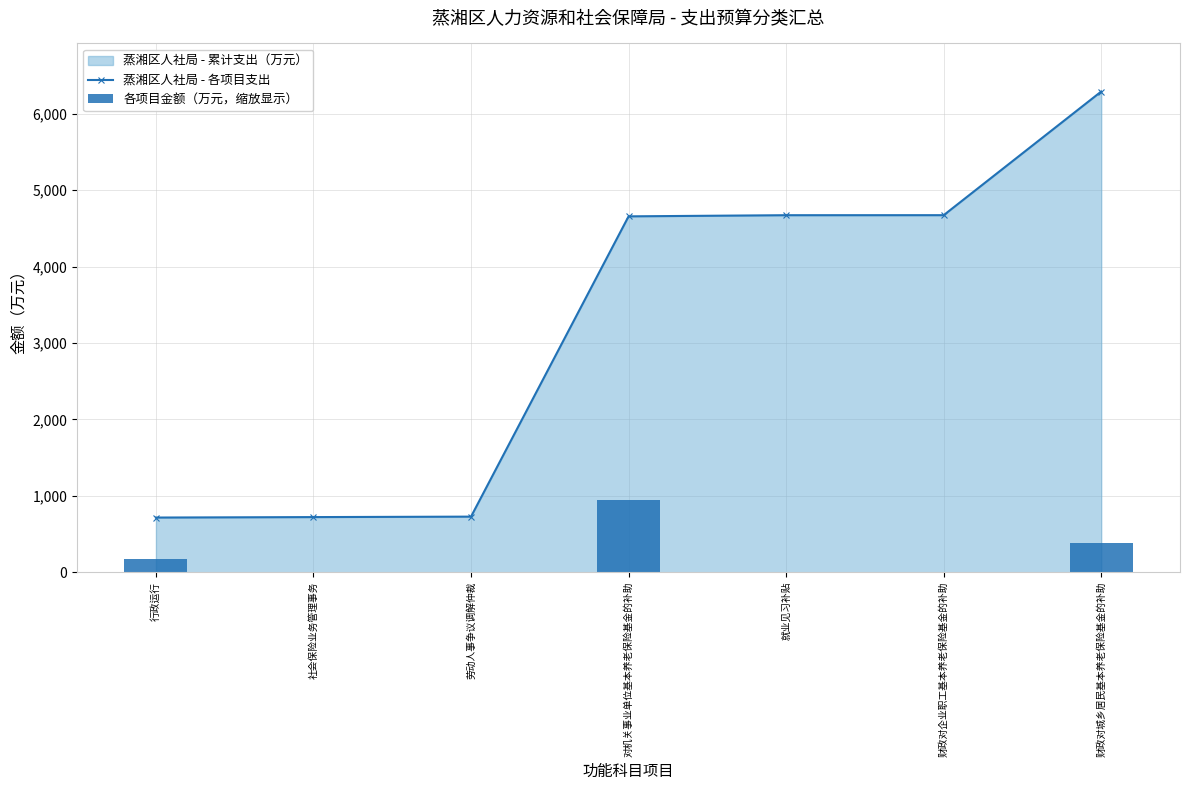

At which label does 各项目金额（万元，缩放显示） reach its peak?

对机关事业单位基本养老保险基金的补助